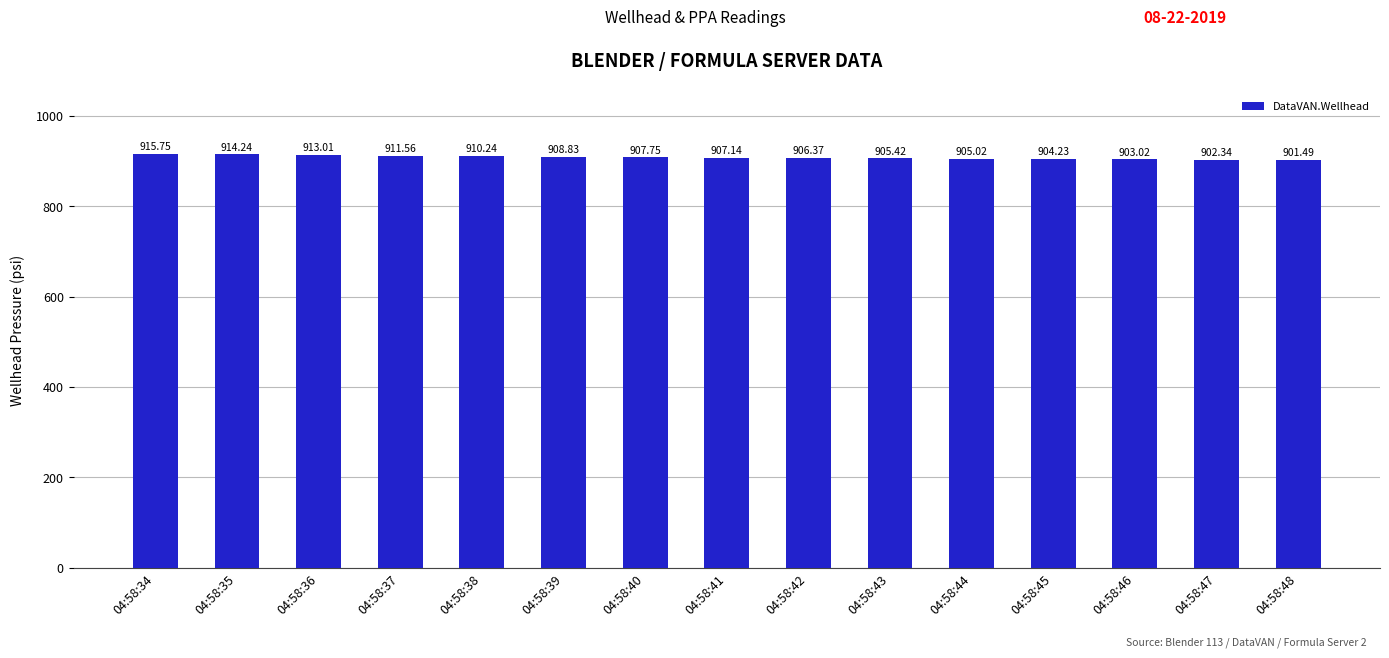

The chart shows a value of 1305.8 at 04:58:44. True or false?

False